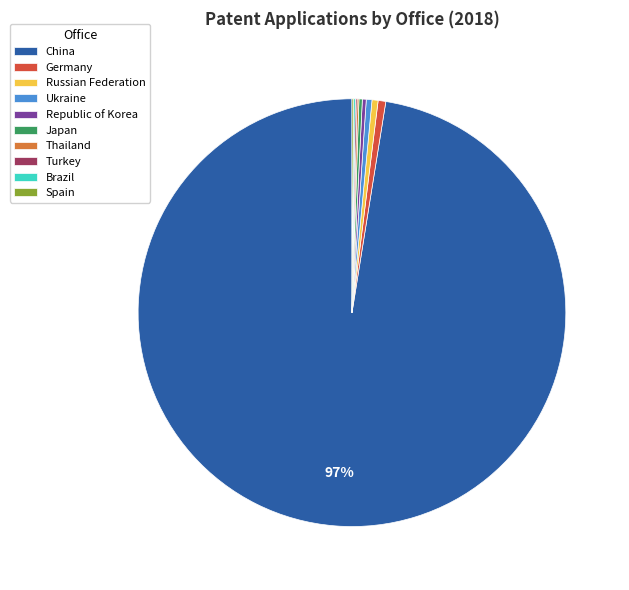

To the nearest percent, what is the average slice percentage?

10%